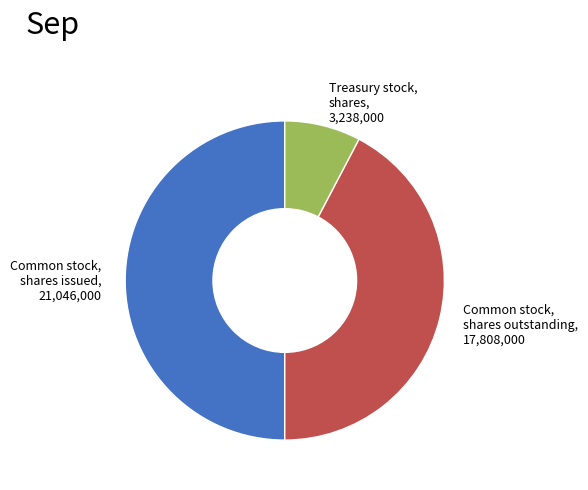

Which has a higher value, Treasury stock, shares or Common stock, shares outstanding?

Common stock, shares outstanding